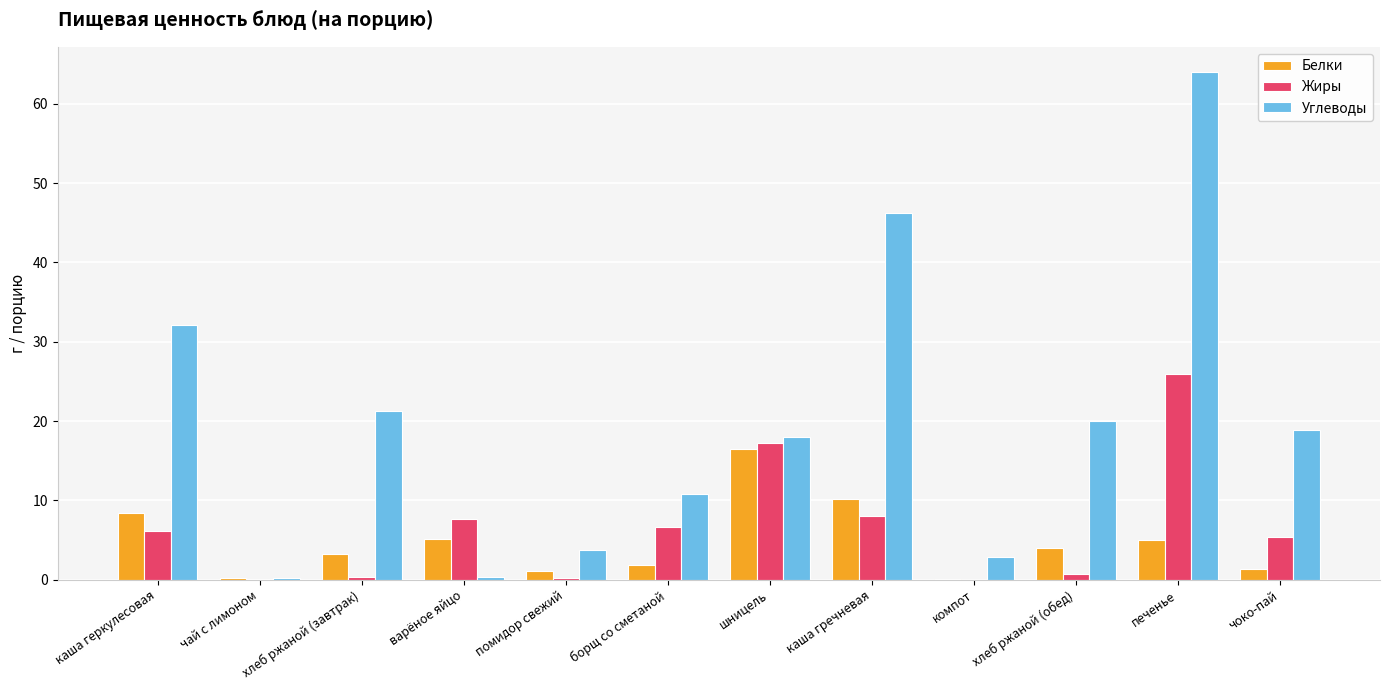

Which series changed the most between каша геркулесовая and чоко-пай?

Углеводы